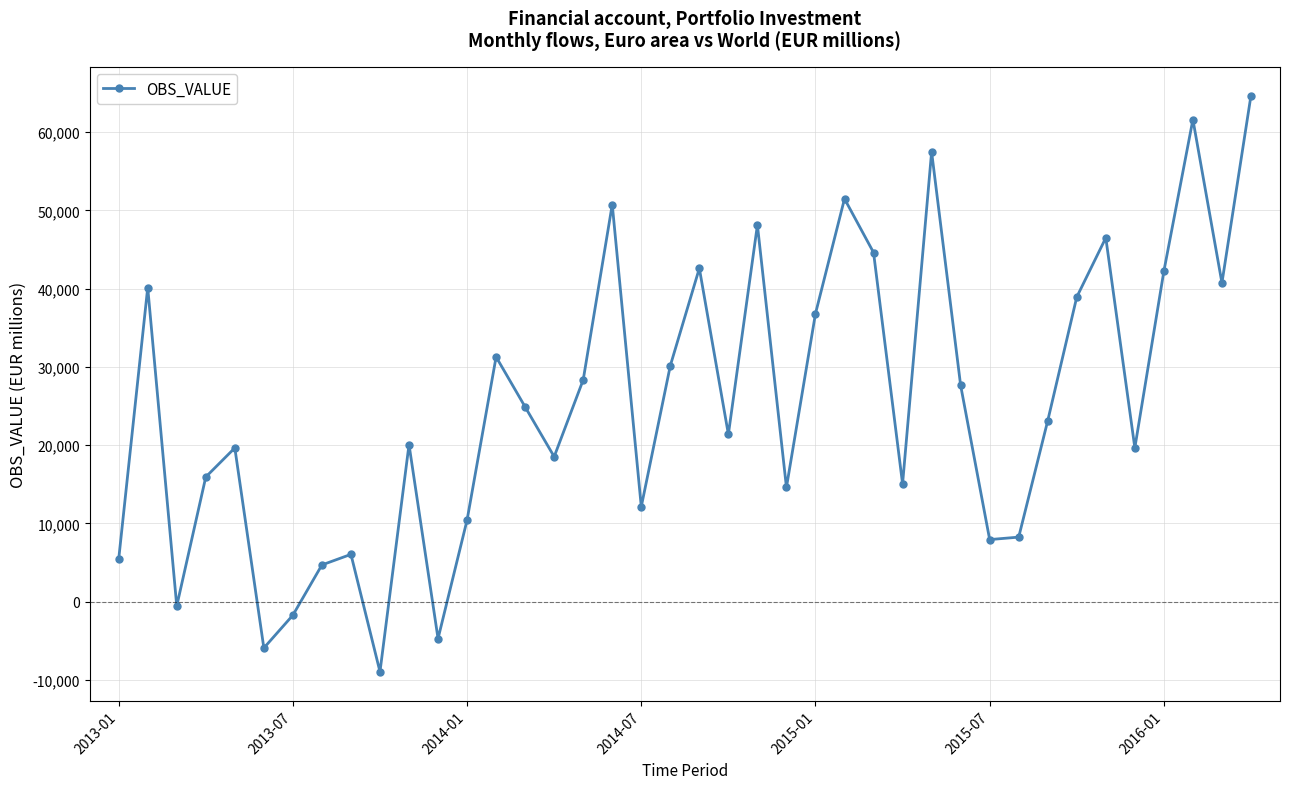

True or false: the data has more than 2 interior local peaks.

True